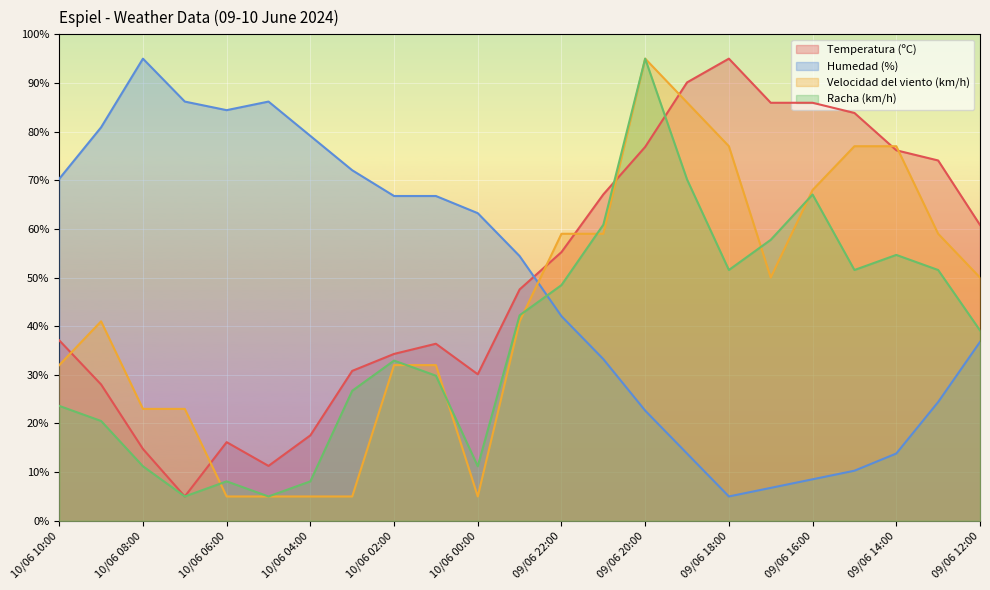

What is the maximum value shown in the chart?

95.0